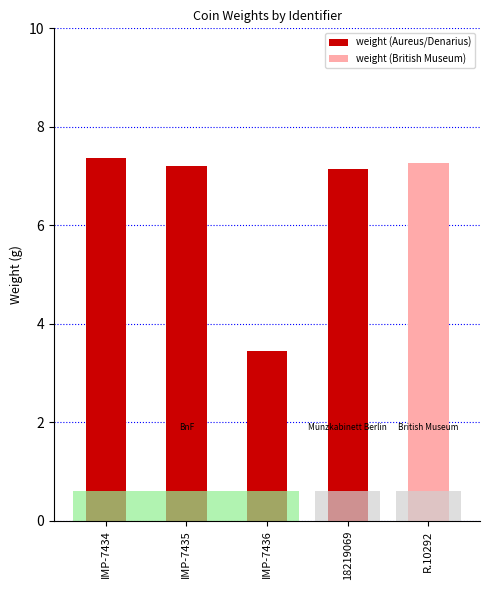

Where is the data nearest to the value 5?

IMP-7436